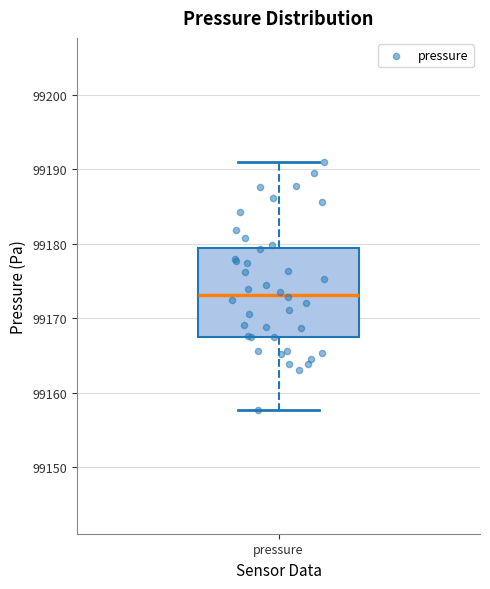

Where does the median line of the box for pressure sit on the y-axis? The values are not printed on the chart, so give them approximately, as read against the axis.

99173